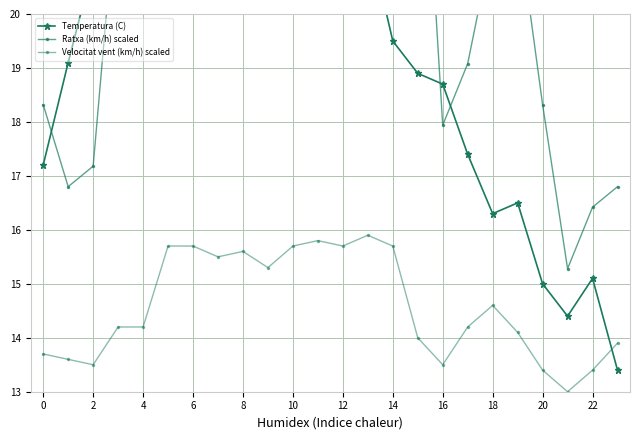

Which series has the widest spread of values?

Temperatura (C)